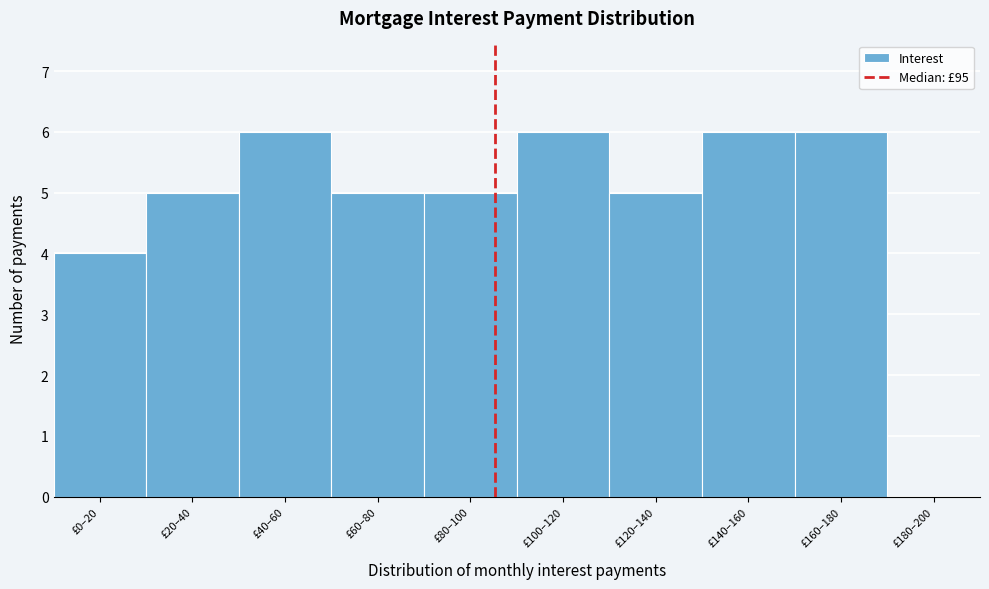

Reading left to right, list all the values displayed in this chart.

£0–20=4	£20–40=5	£40–60=6	£60–80=5	£80–100=5	£100–120=6	£120–140=5	£140–160=6	£160–180=6	£180–200=0